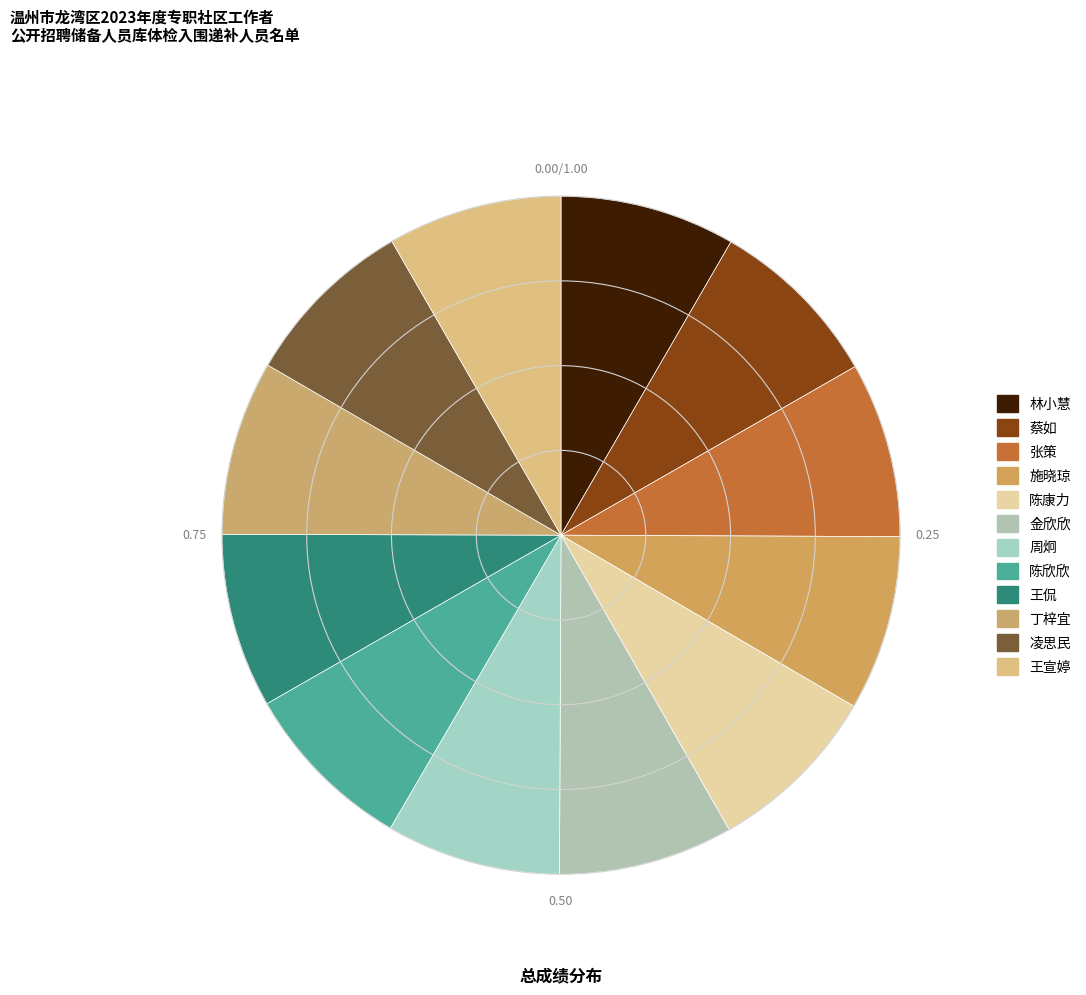

True or false: 周炯 accounts for 1% of the total.

False